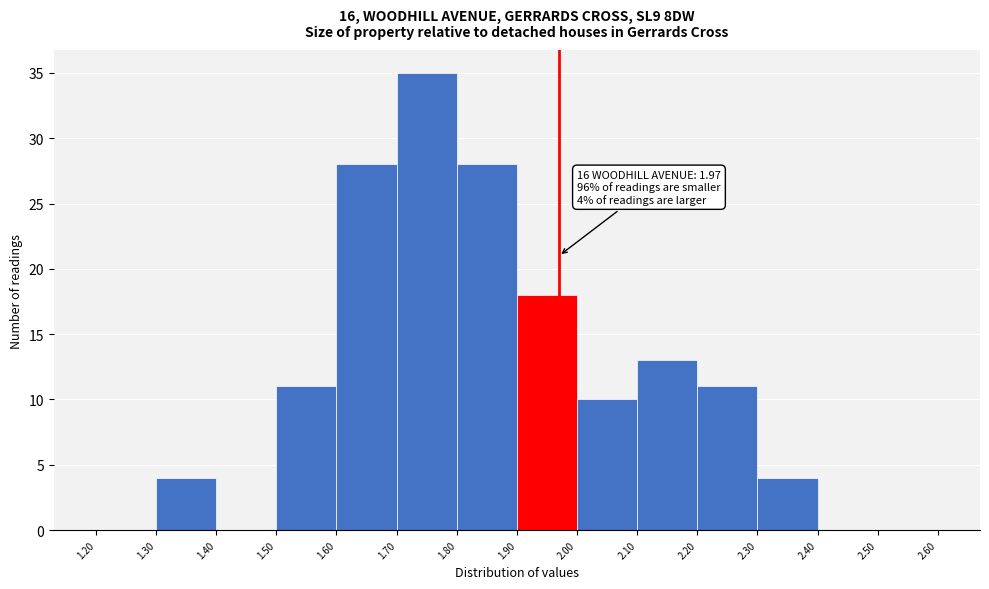

Which range on the x-axis has the tallest bar?

1.70 to 1.80